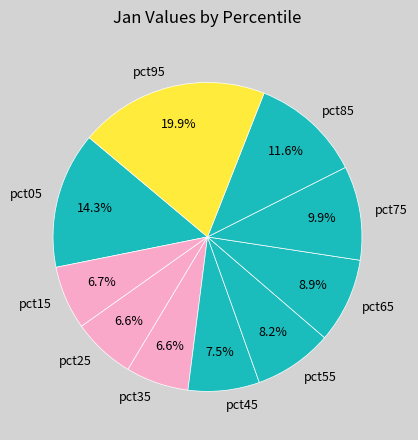

To the nearest percent, what portion does pct95 represent?

20%